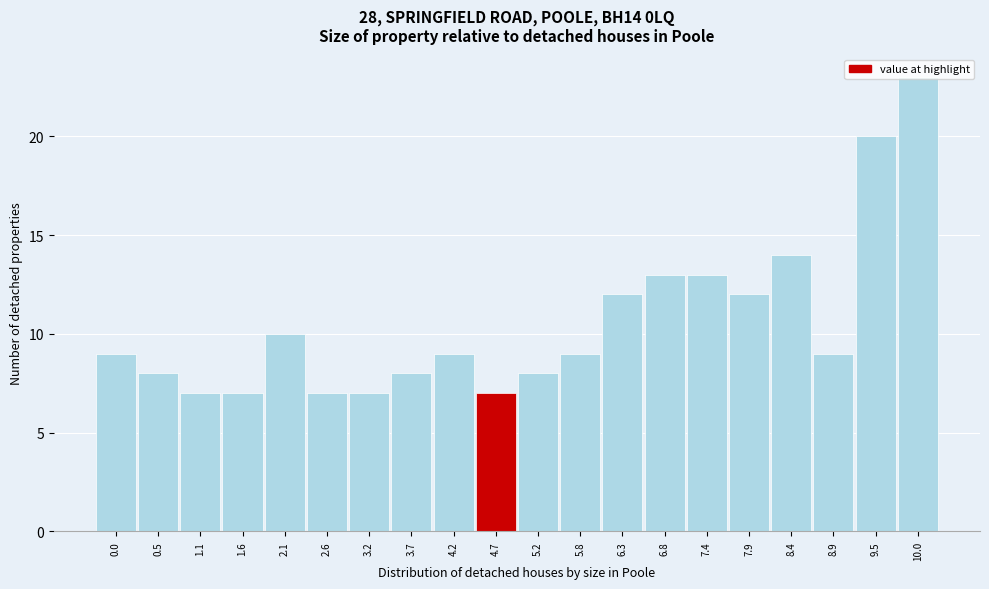

What is the sum of the values at 1.1 and 3.7?

15